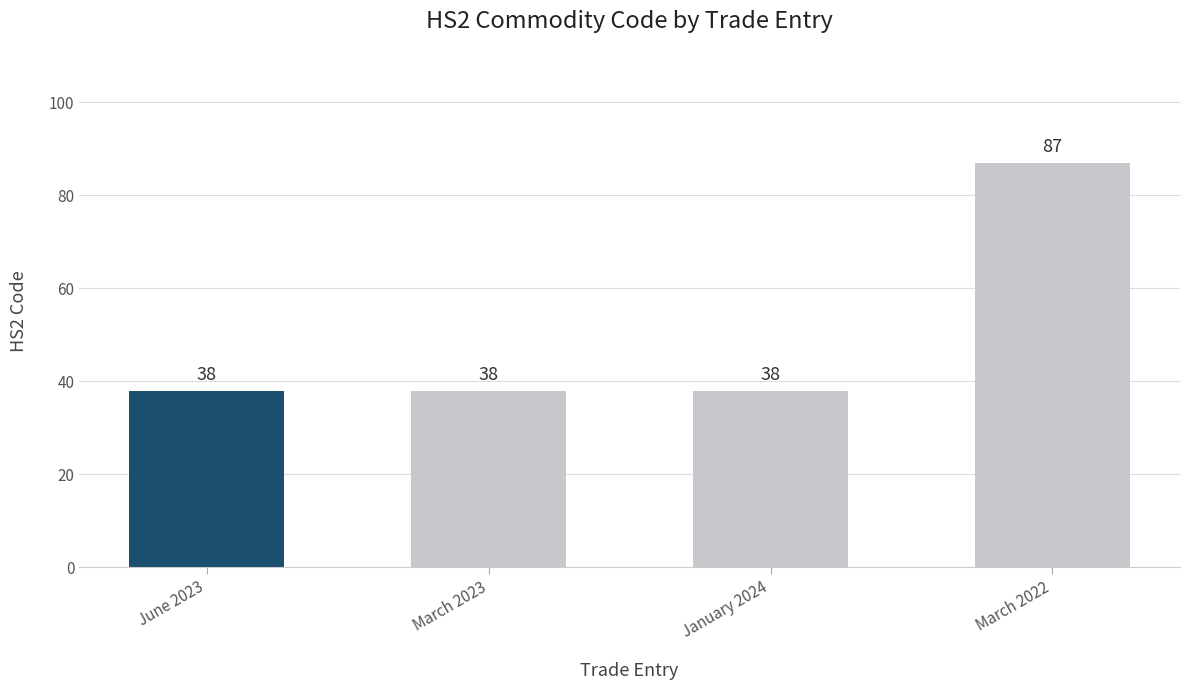

What is the label of the 4th bar from the left?

March 2022